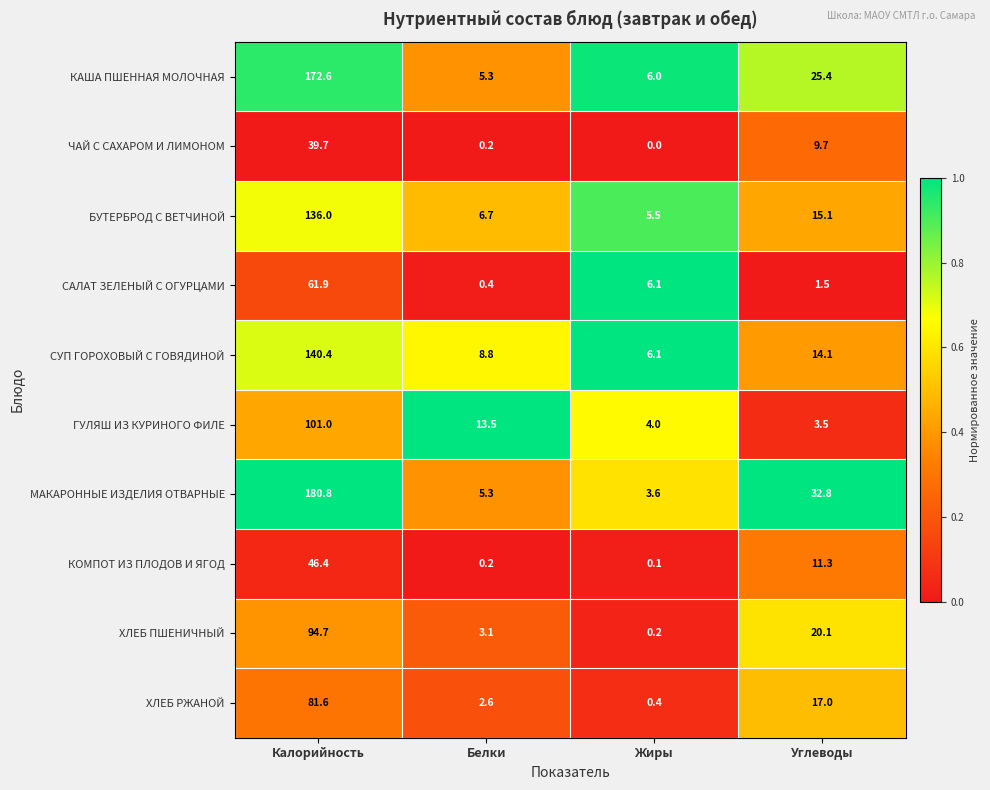

What is the difference between the maximum and minimum values in the МАКАРОННЫЕ ИЗДЕЛИЯ ОТВАРНЫЕ series?

177.2